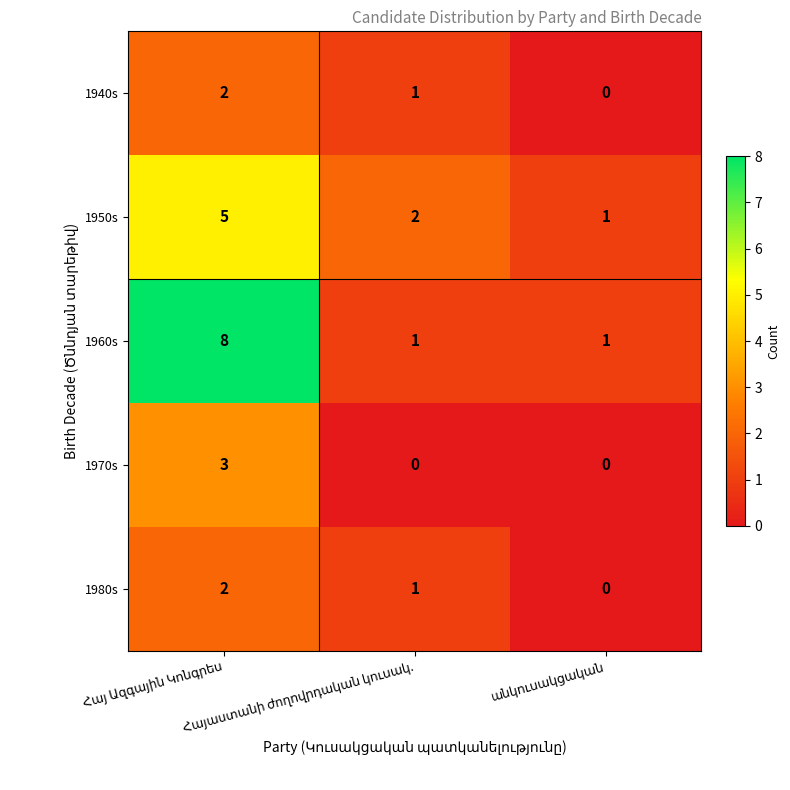

Which series has the largest total across all categories?

1960s